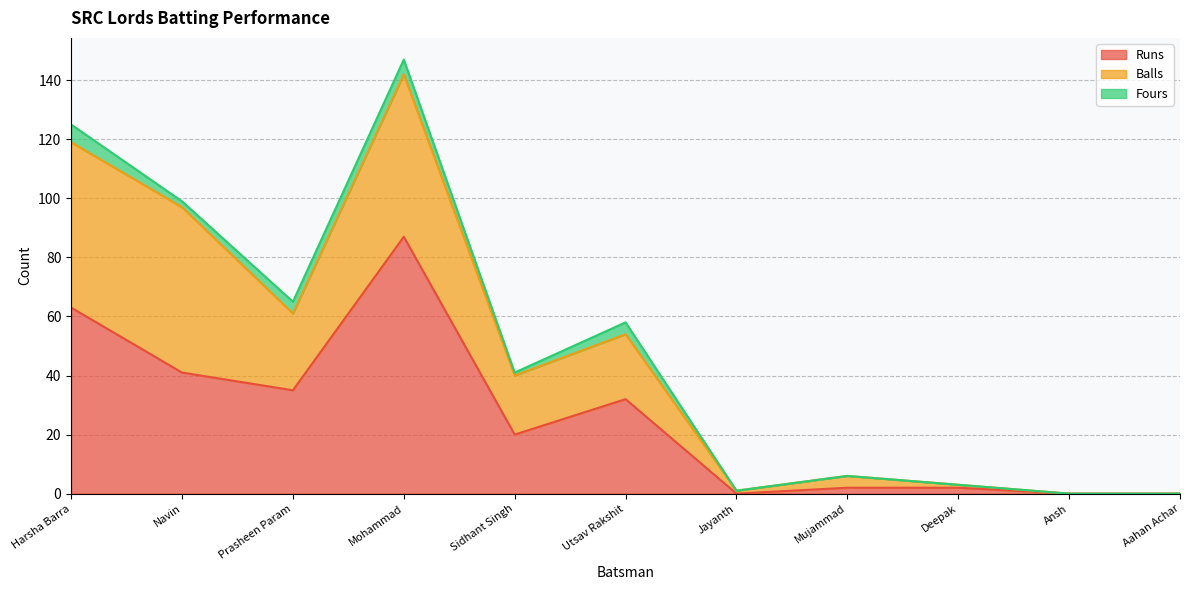

What are all the series names shown in the legend?

Runs, Balls, Fours